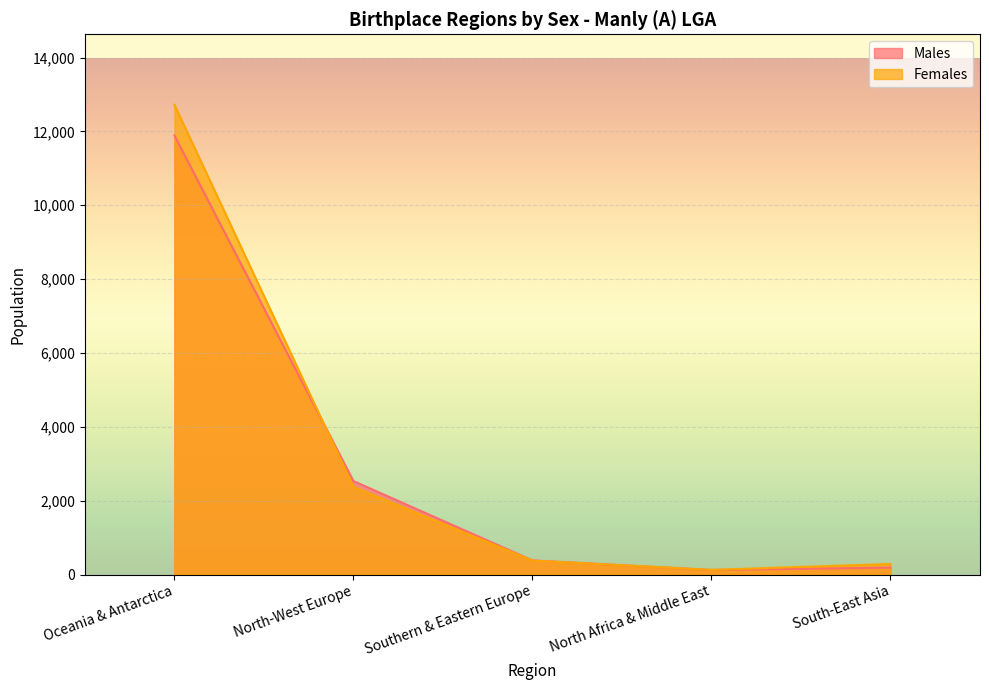

True or false: Females has a value of 129 at North Africa & Middle East.

True